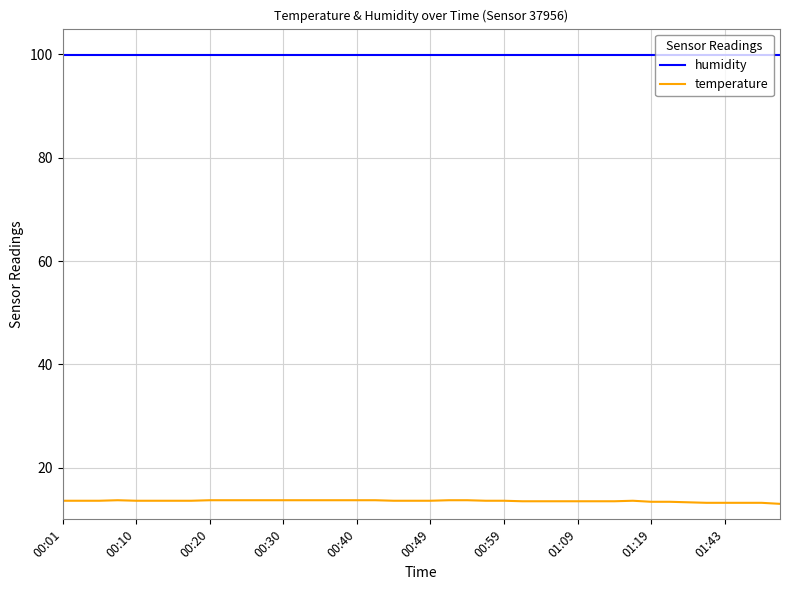

At how many categories does at least one series exceed 82?

40